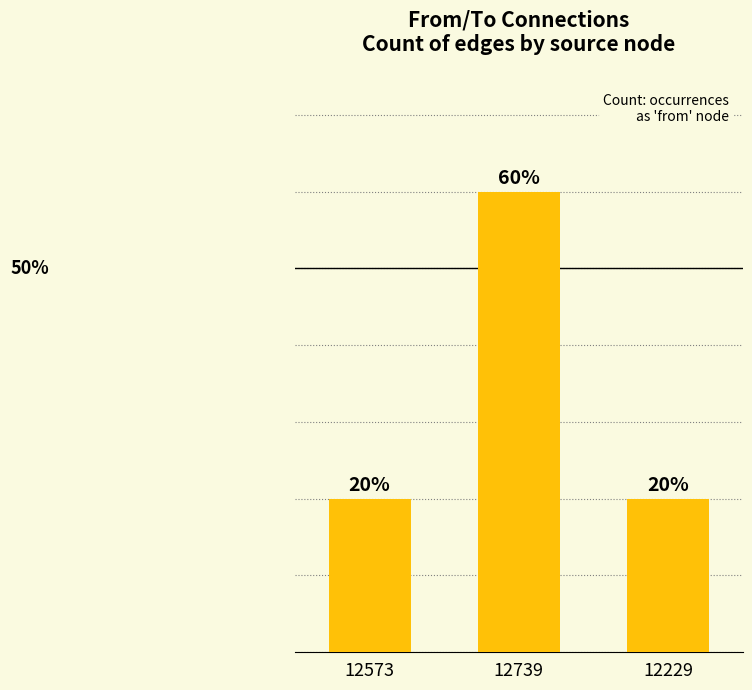

Does the chart contain any negative values?

No